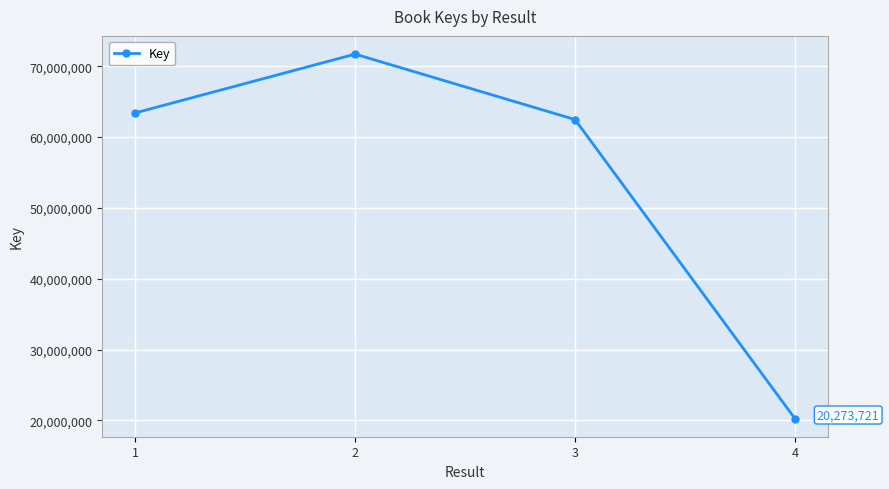

List the labels in order of value, smallest first.

4, 3, 1, 2